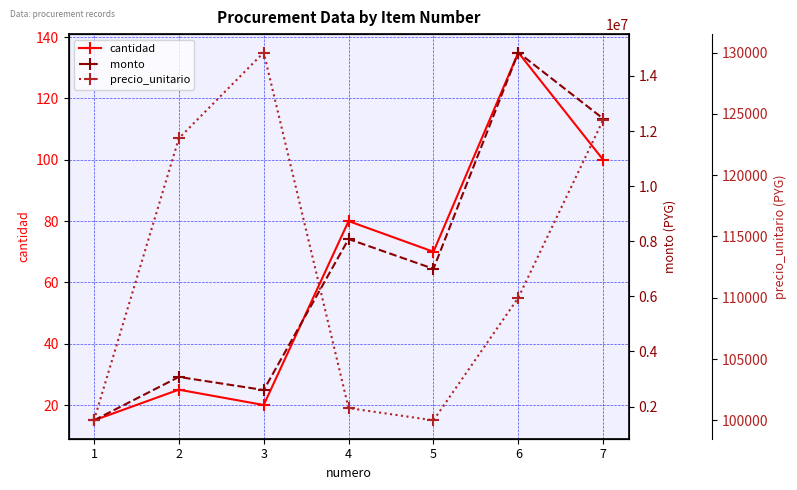

What is the difference between the monto values at 7 and 4?

4370000